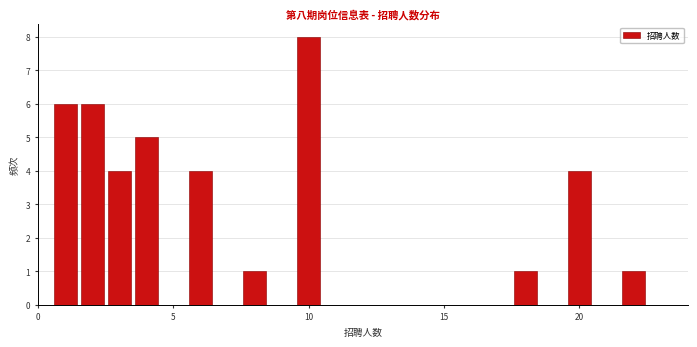

Around what value on the x-axis is the tallest bar? Give the approximate position of its centre, as read against the axis.

10.0